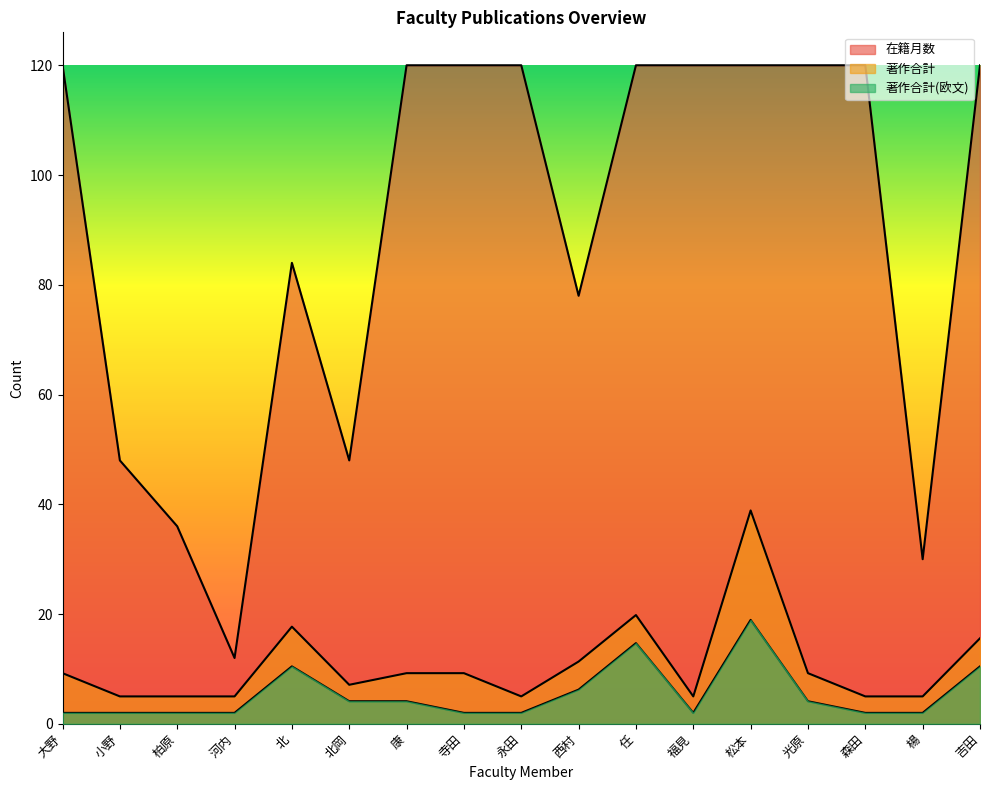

Which series has the largest total across all categories?

在籍月数